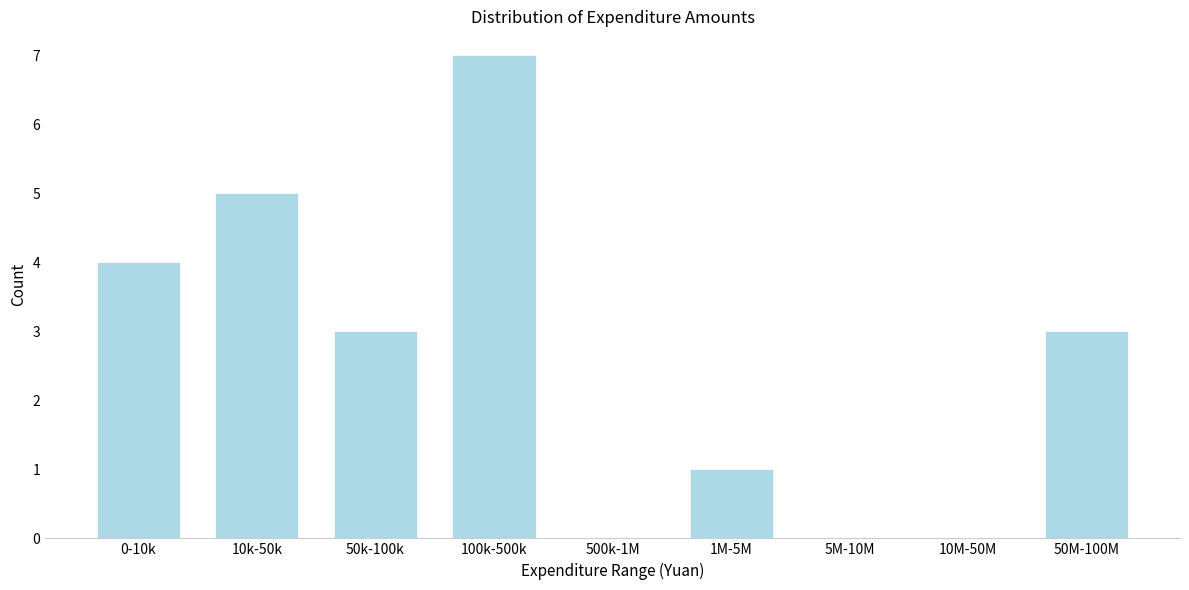

Reading left to right, list all the values displayed in this chart.

0-10k=4	10k-50k=5	50k-100k=3	100k-500k=7	500k-1M=0	1M-5M=1	5M-10M=0	10M-50M=0	50M-100M=3